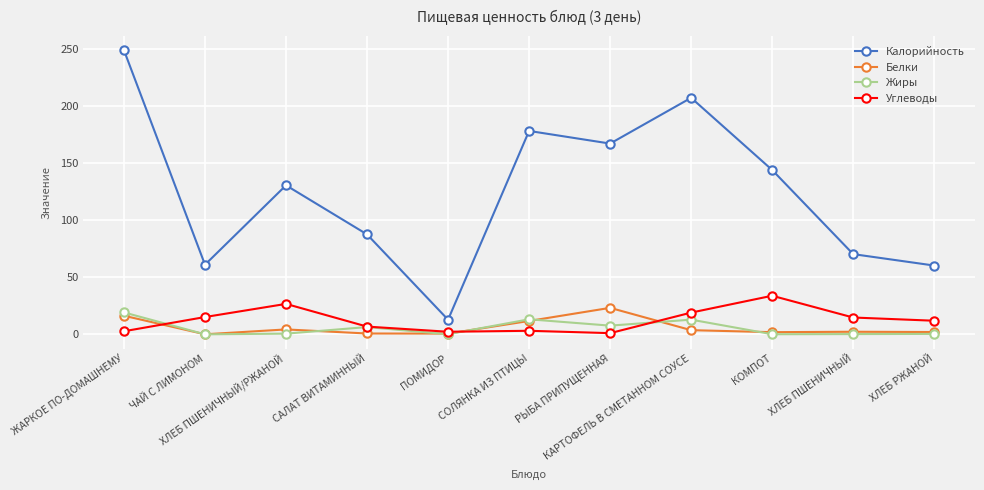

Is this an area chart (filled region under the line)?

No